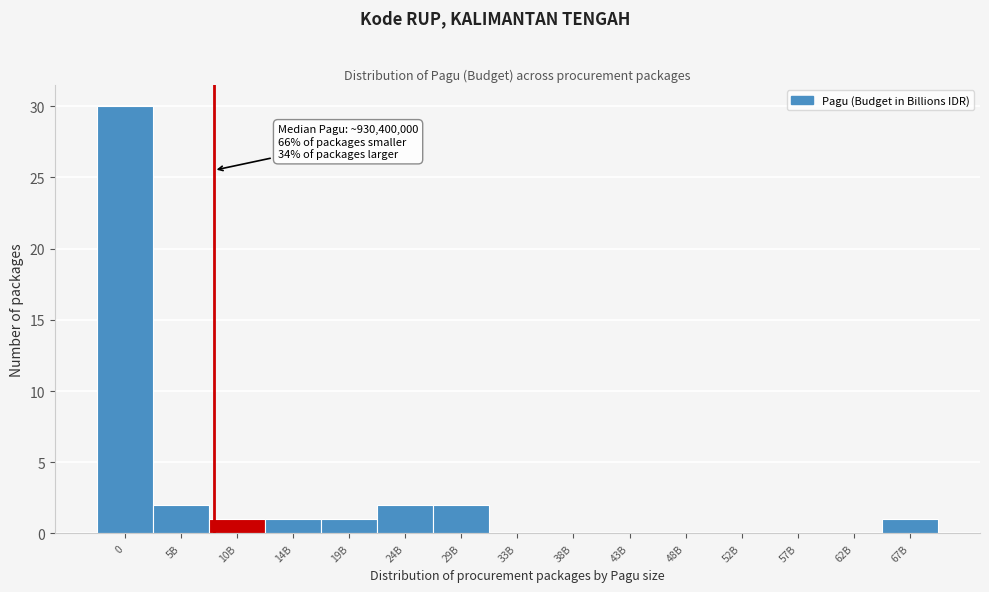

Reading left to right, what are all the values shown in this chart?

0=30	5B=2	10B=1	14B=1	19B=1	24B=2	29B=2	33B=0	38B=0	43B=0	48B=0	52B=0	57B=0	62B=0	67B=1